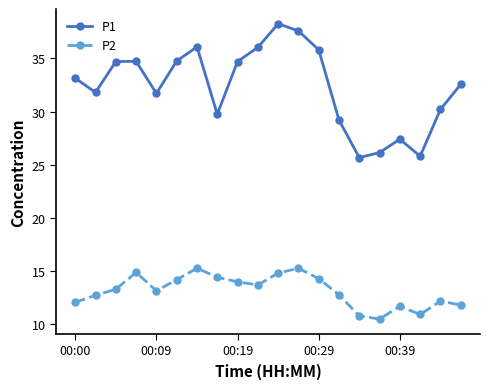

Rank the series by their maximum value, from lowest to highest.

P2, P1